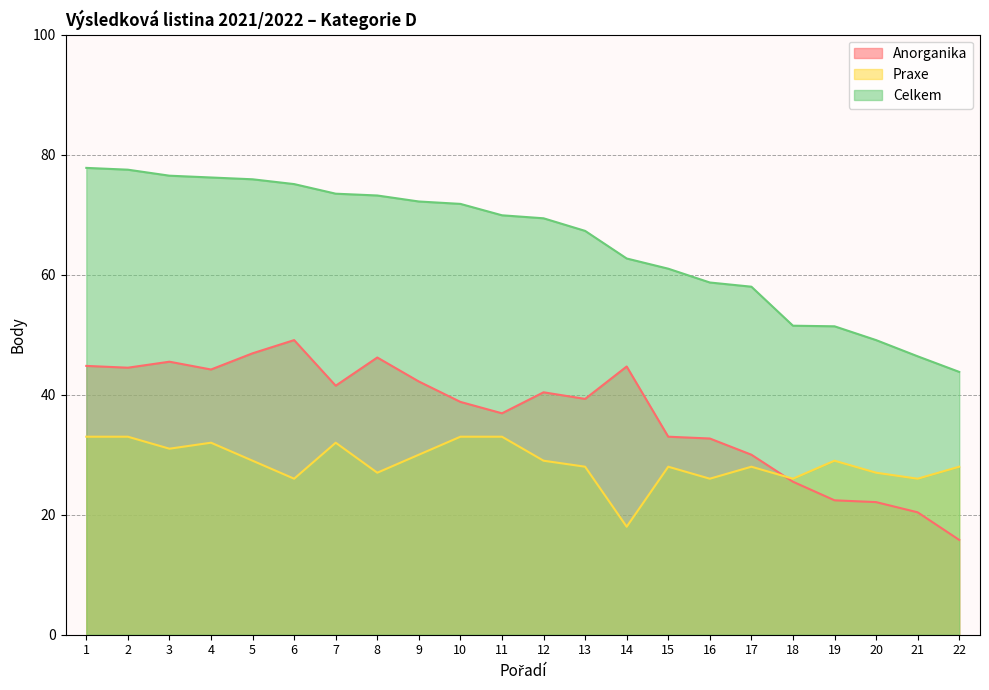

What is the maximum value shown in the chart?

77.8